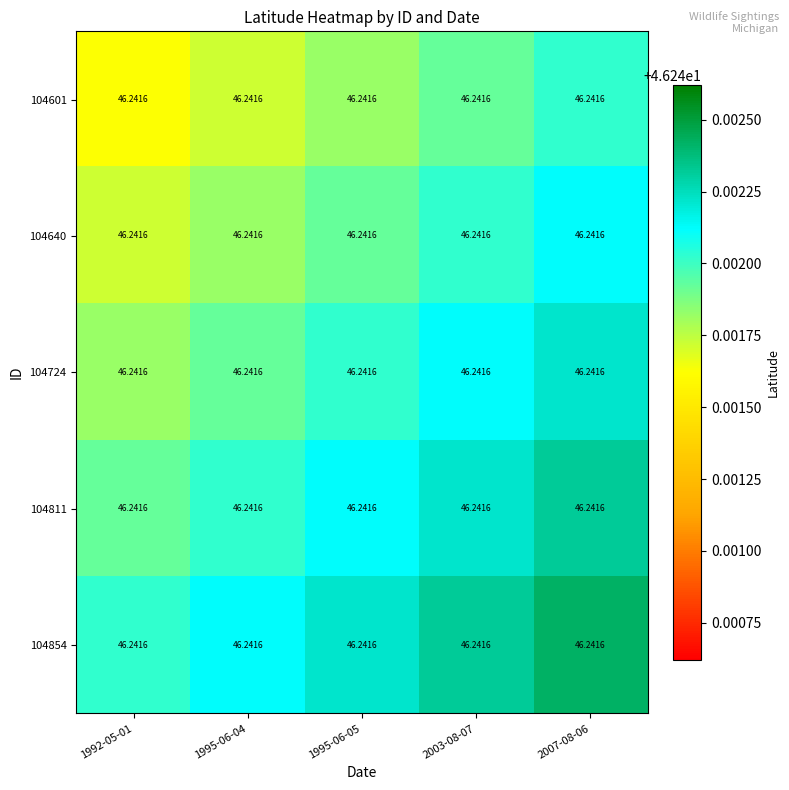

The 104601 series shows 46.2 at 1992-05-01. True or false?

True